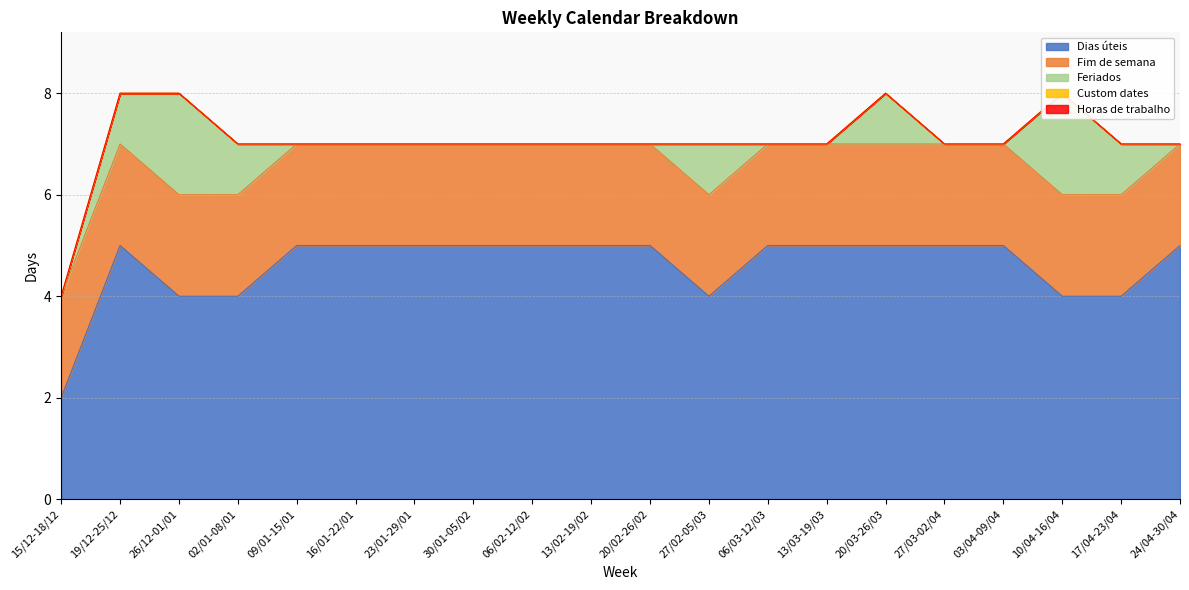

True or false: Feriados and Dias úteis cross at least once.

False